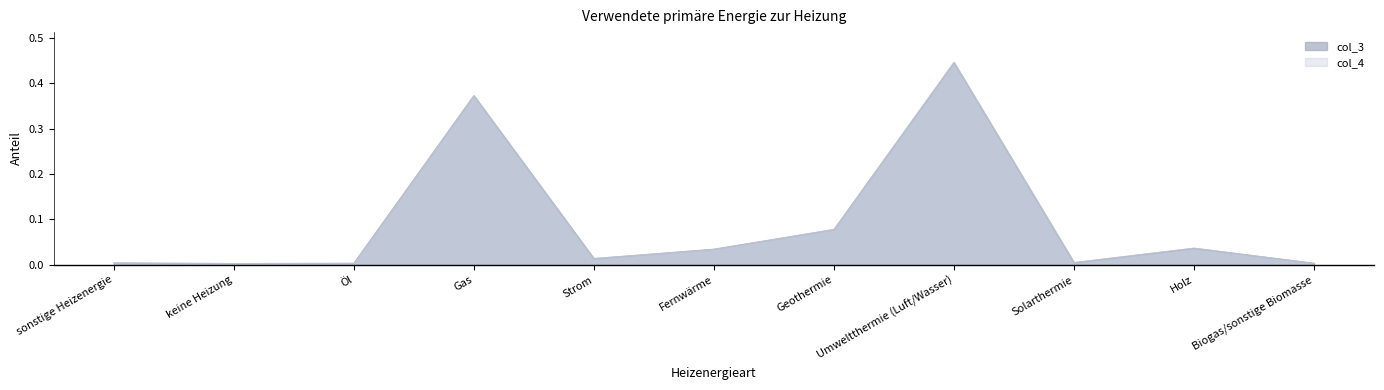

True or false: col_3 has more than 2 interior local peaks.

True